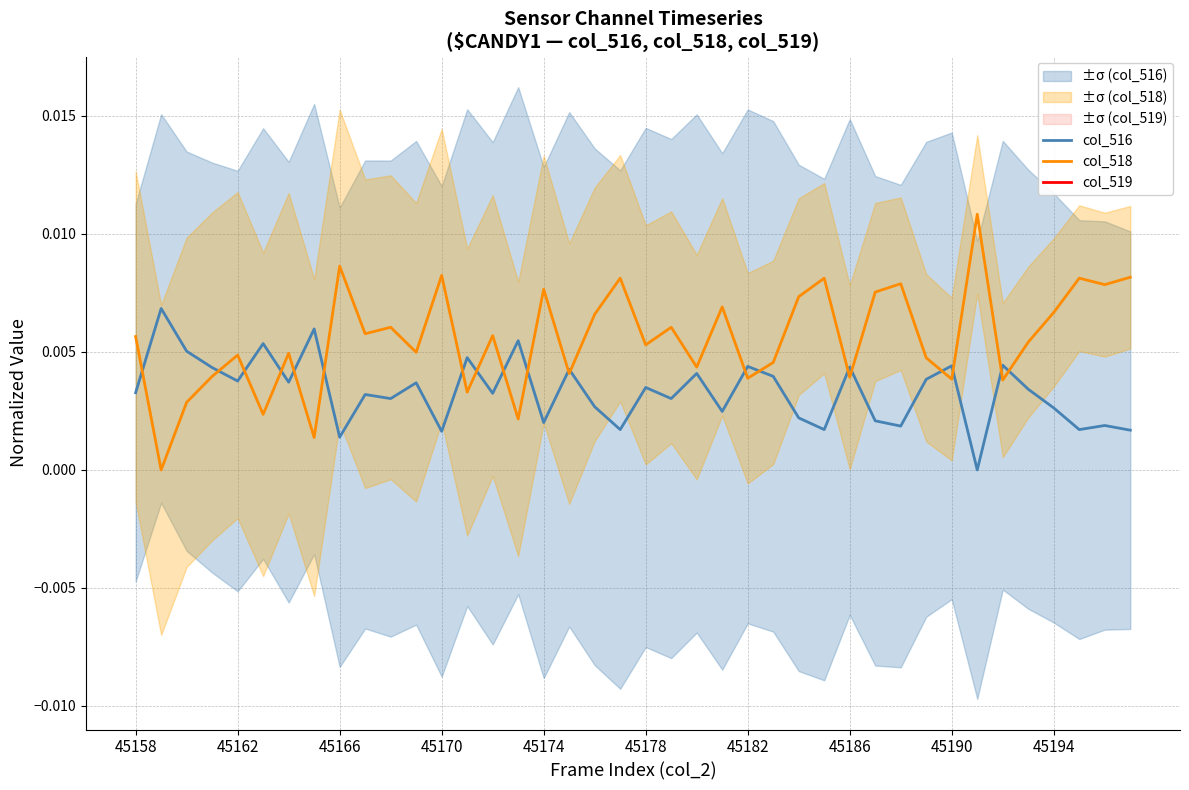

True or false: col_519 and col_518 intersect in this chart.

False